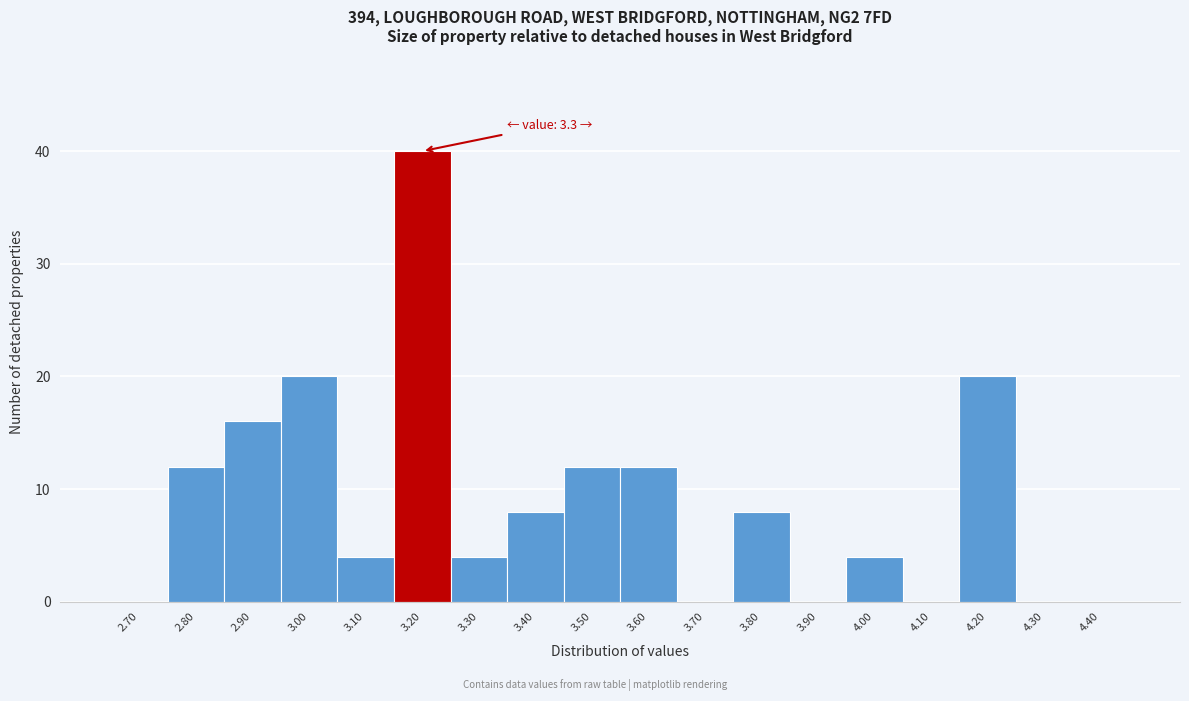

Reading left to right, extract all data points from this chart.

2.70=0	2.80=12	2.90=16	3.00=20	3.10=4	3.20=40	3.30=4	3.40=8	3.50=12	3.60=12	3.70=0	3.80=8	3.90=0	4.00=4	4.10=0	4.20=20	4.30=0	4.40=0